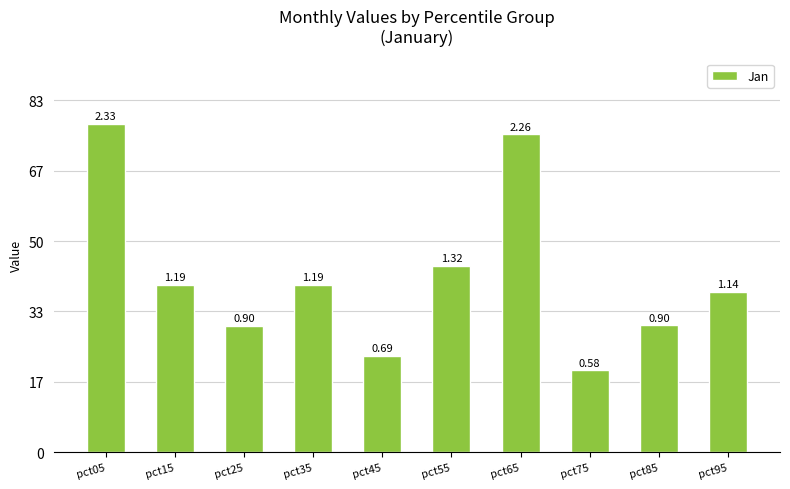

Where is the data nearest to the value 1?

pct85